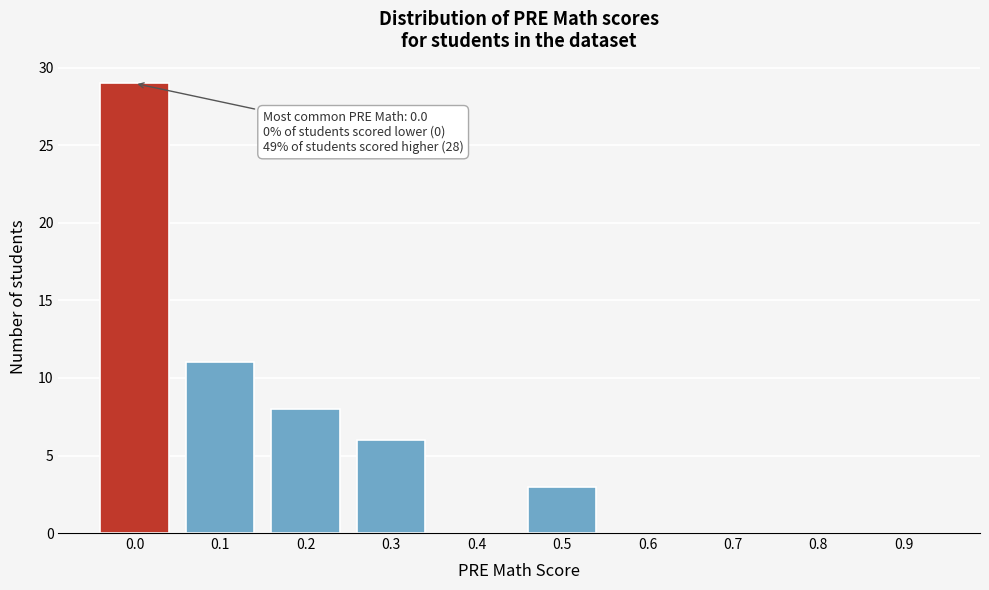

Reading left to right, transcribe all the data shown in this chart.

0.0=29	0.1=11	0.2=8	0.3=6	0.4=0	0.5=3	0.6=0	0.7=0	0.8=0	0.9=0